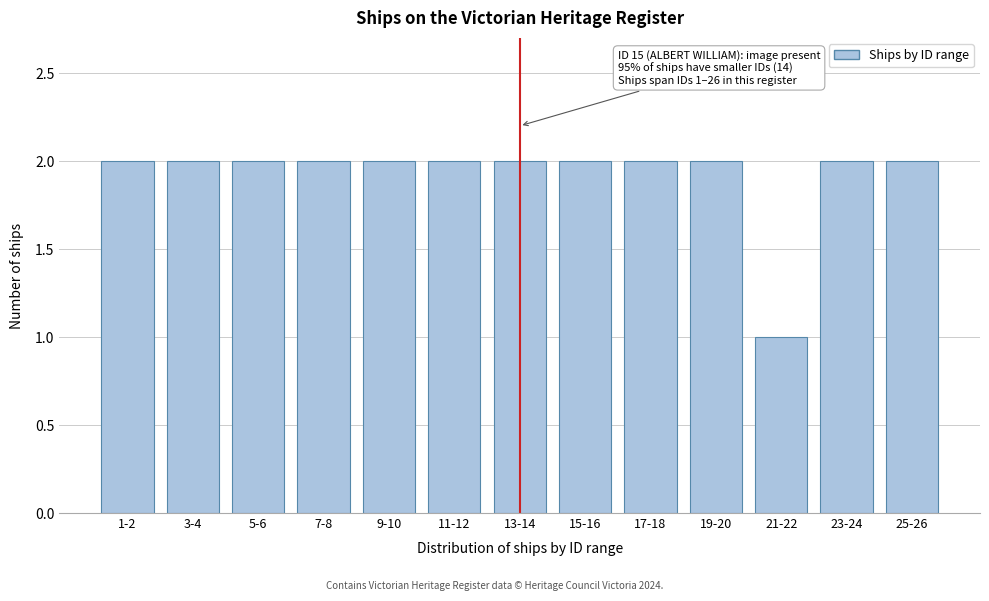

Reading left to right, transcribe all the data shown in this chart.

1-2=2	3-4=2	5-6=2	7-8=2	9-10=2	11-12=2	13-14=2	15-16=2	17-18=2	19-20=2	21-22=1	23-24=2	25-26=2